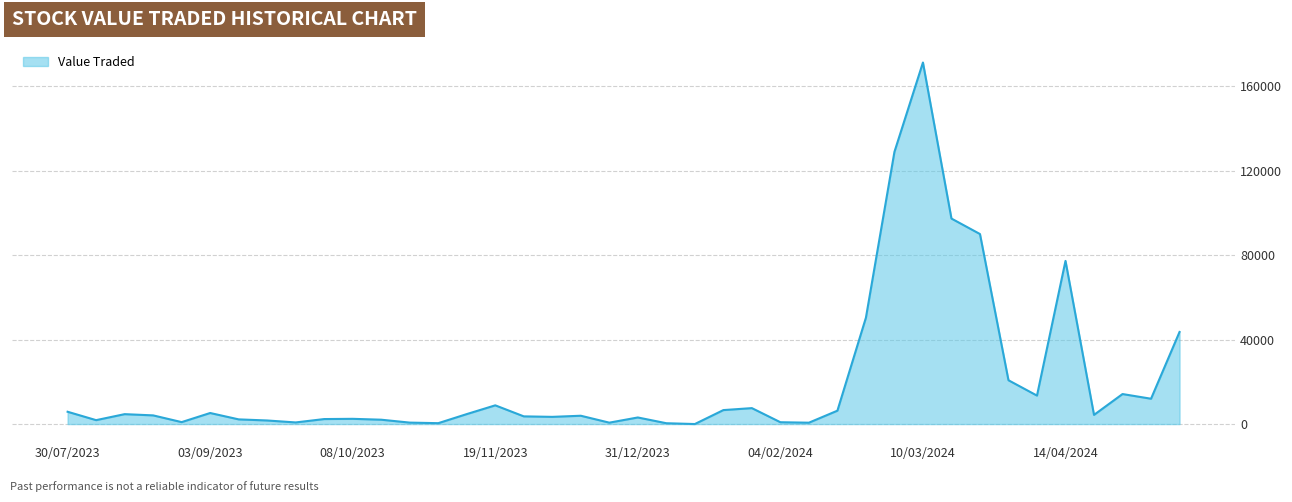

What is the difference between the maximum and minimum values?

171121